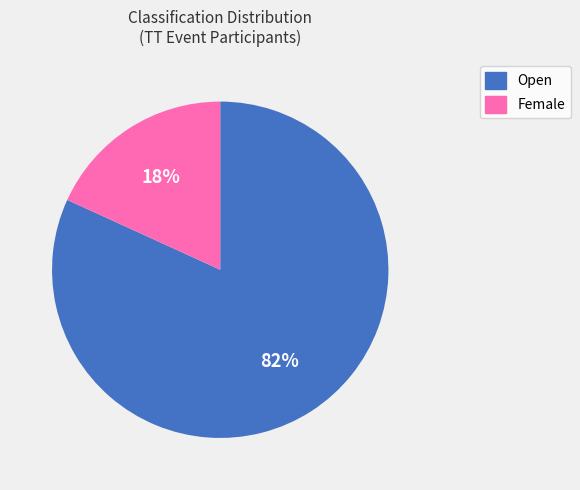

To the nearest percent, what is the difference between the largest and smallest slice percentages?

64%